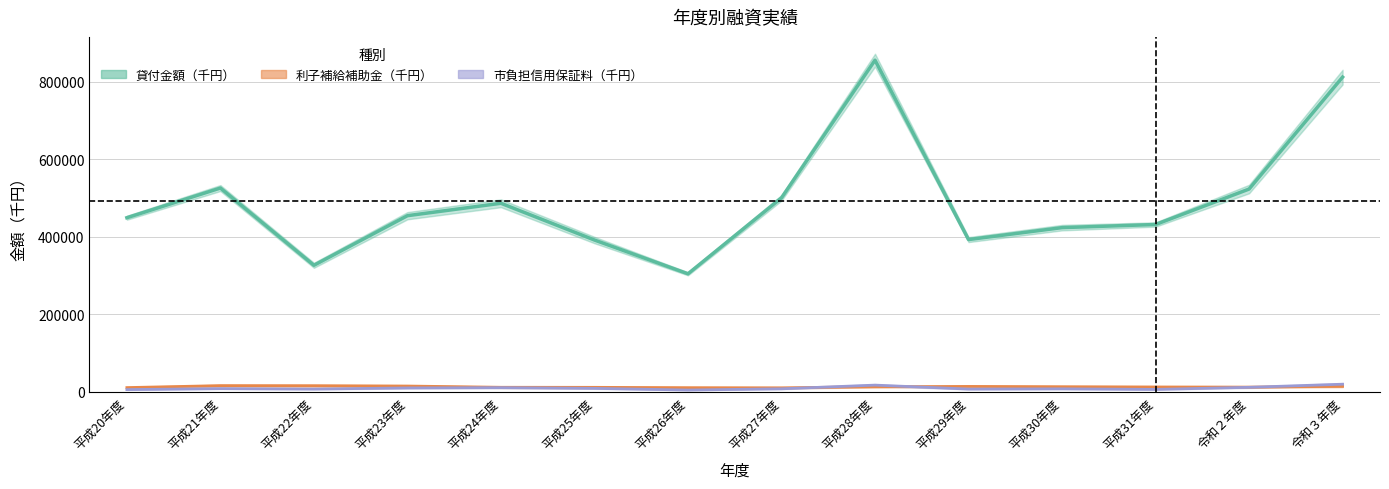

How many lines are shown in the chart?

3